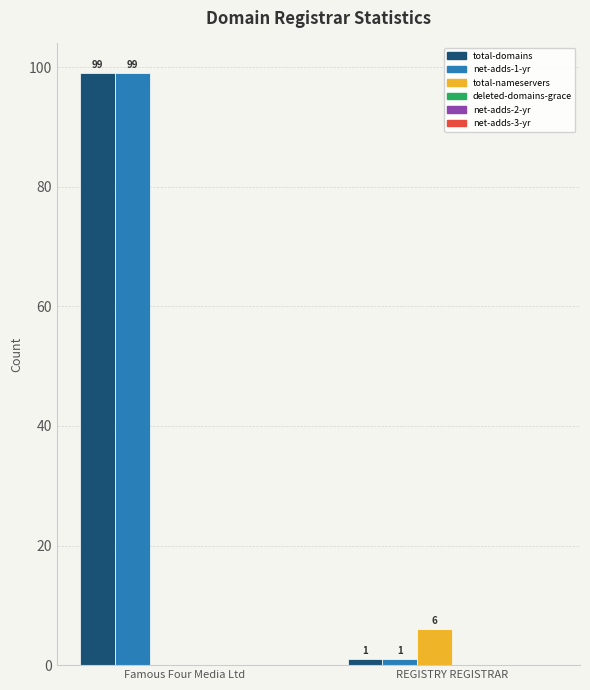

How many series are shown in this chart?

3